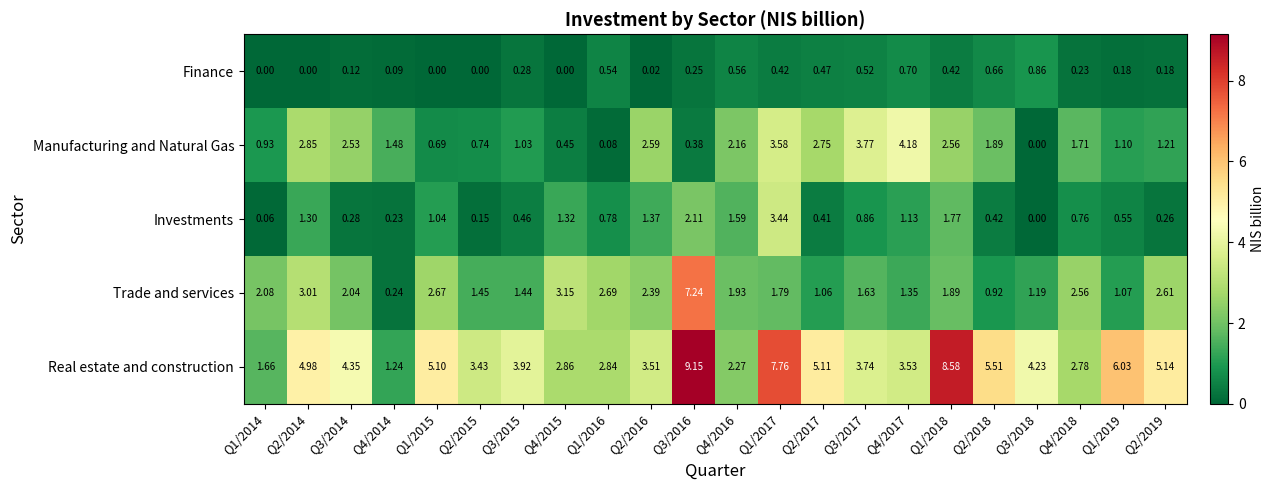

Is the value of Real estate and construction at Q3/2015 greater than the value of Trade and services at Q3/2014?

Yes